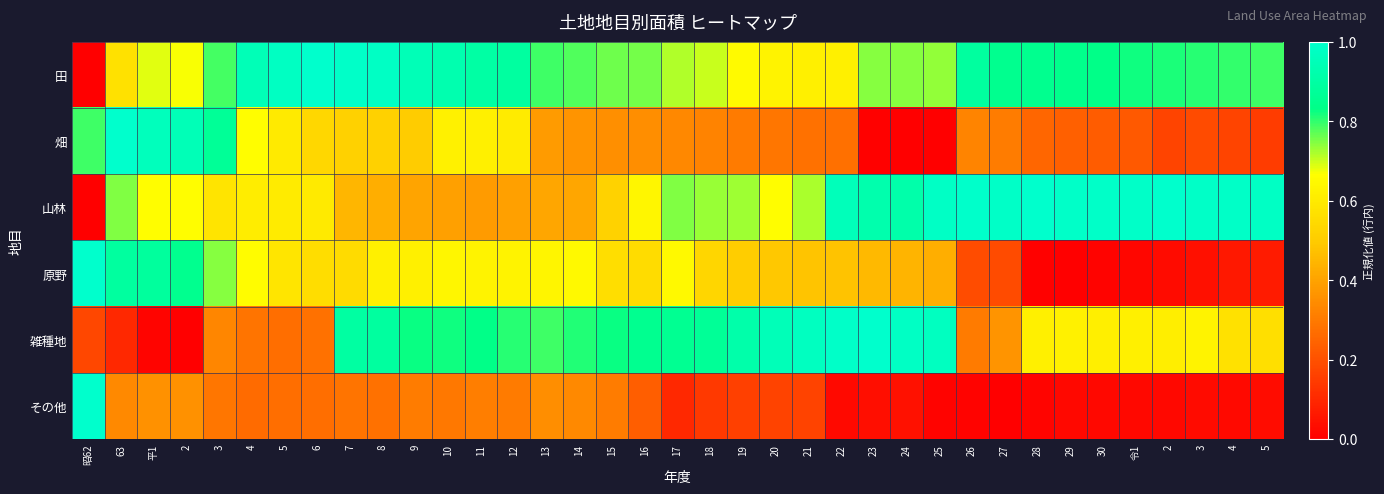

How many categories are shown in the chart?

37